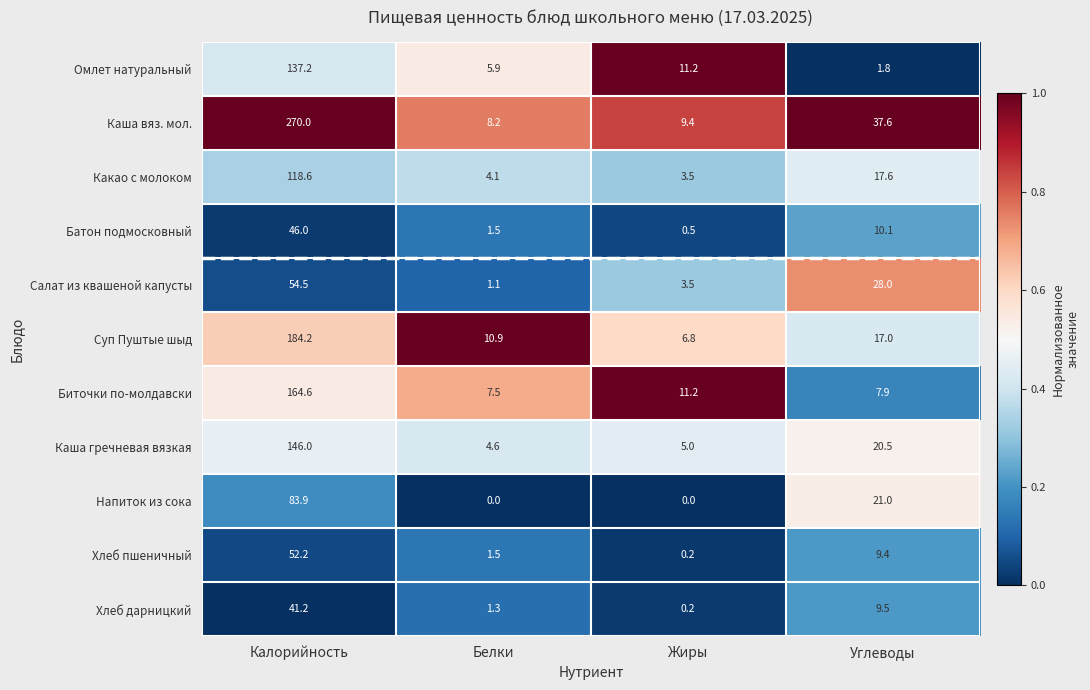

The value of Салат из квашеной капусты at Углеводы is 37.0. True or false?

False